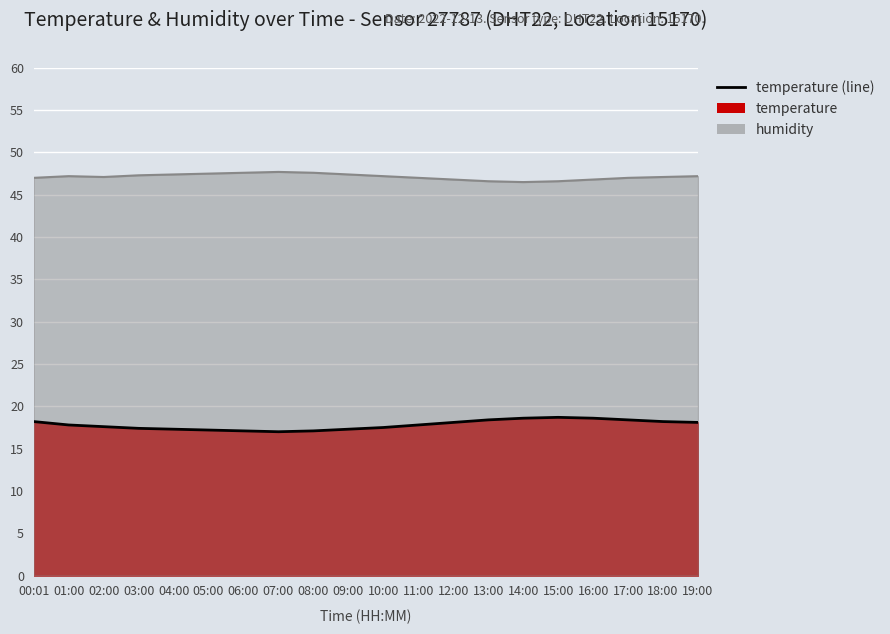

What is the sum of the temperature (line) values at 10:00 and 18:00?

35.7